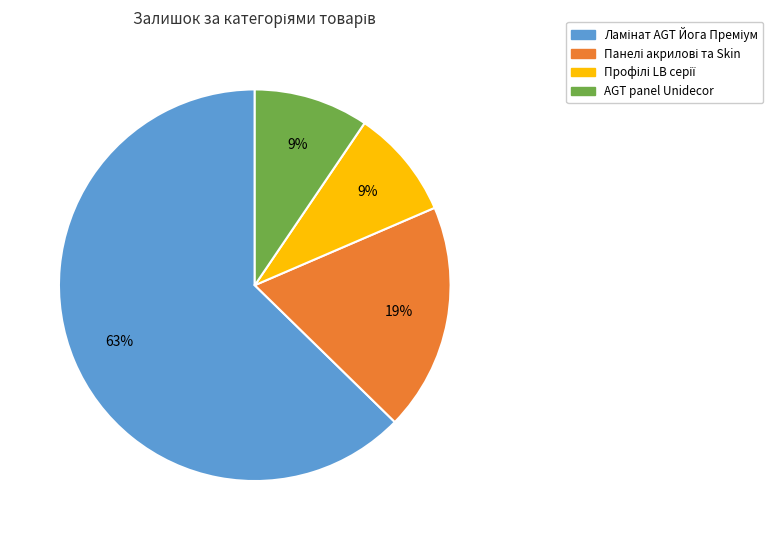

To the nearest percent, what is the difference between the largest and smallest slice percentages?

54%